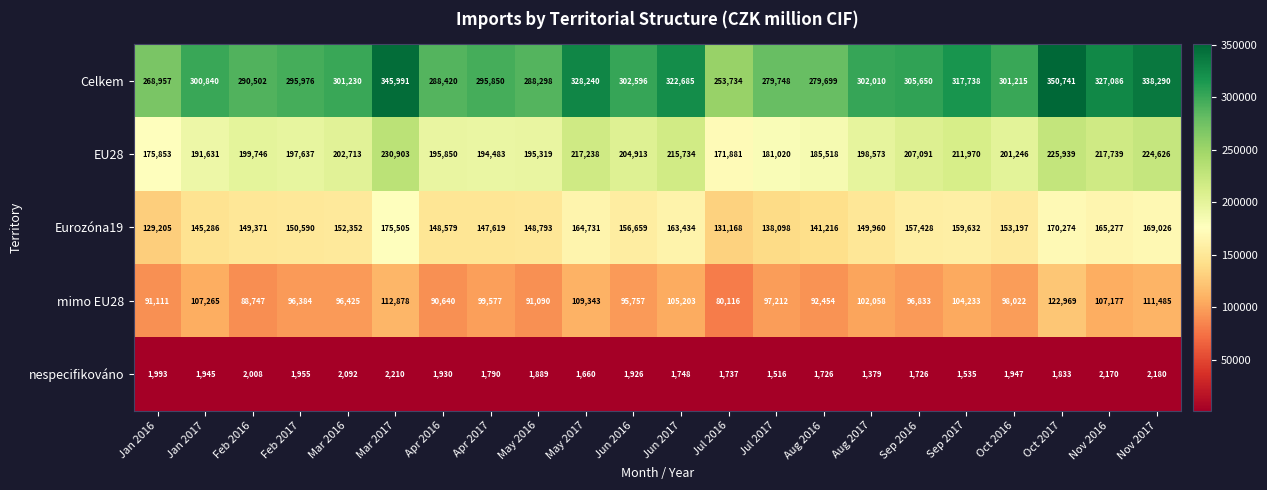

The value of nespecifikováno at Jul 2017 is 388. True or false?

False